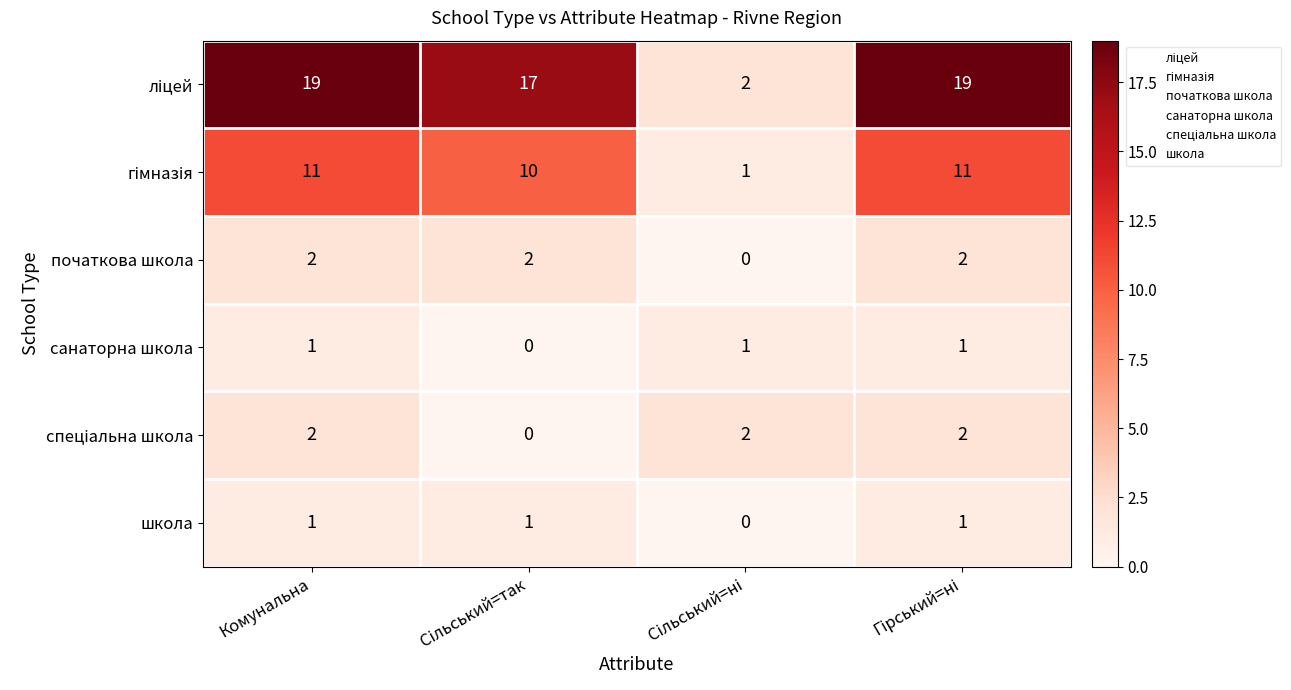

What is the spread (max minus min) of values at Комунальна?

18